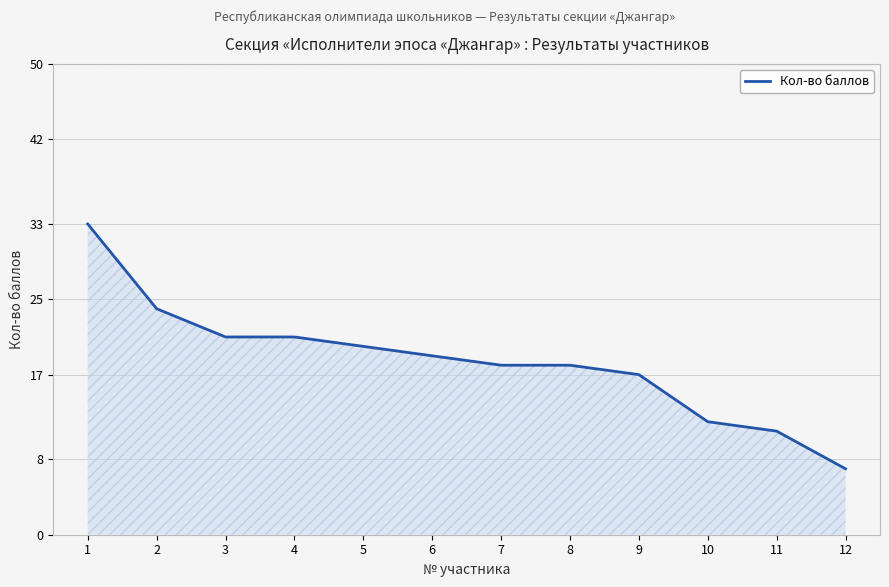

What is the change in value from 6 to 10?

-7